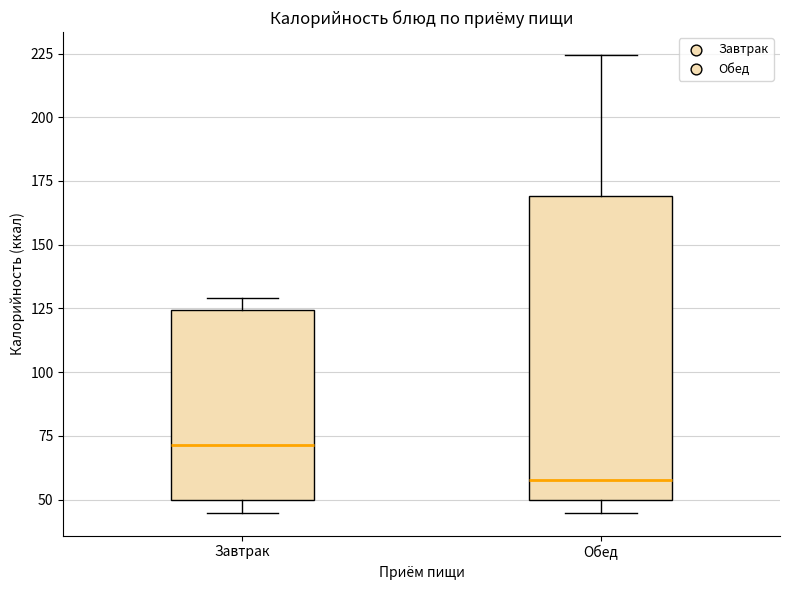

Reading left to right, read every box against the y-axis: the position of its median line, the range the box covers, and the ends of its whiskers. The values are not printed on the chart, so give them approximately, as read against the axis.

Завтрак: median 70, box 50 to 125, whiskers 45 to 130
Обед: median 60, box 50 to 170, whiskers 45 to 225